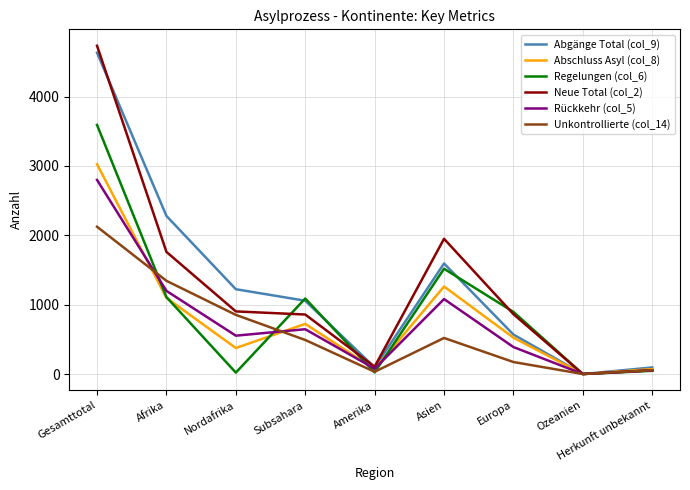

Which category has the highest value across all series?

Gesamttotal